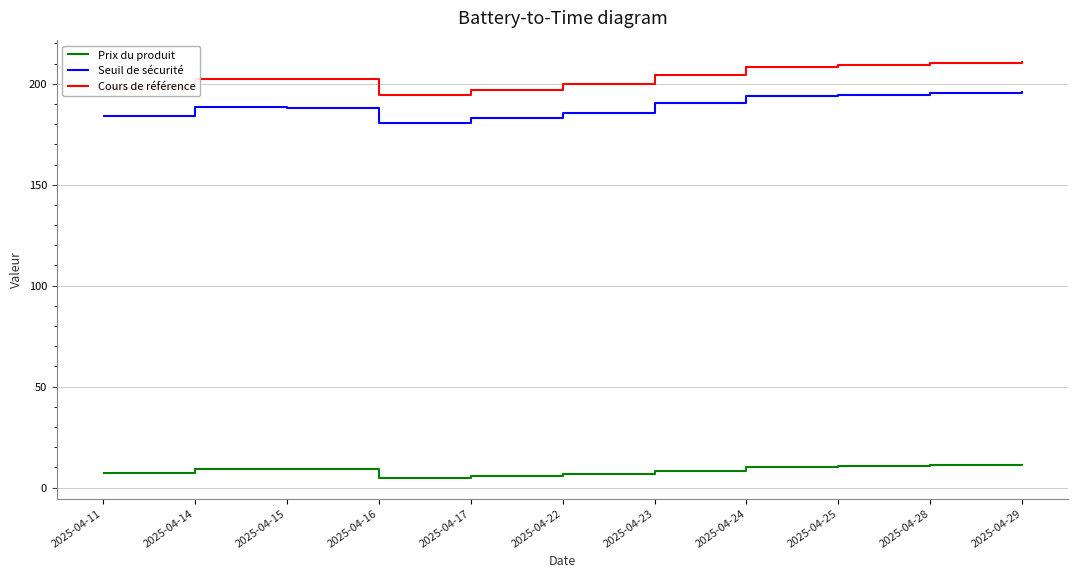

What is the difference between the Cours de référence values at 2025-04-14 and 2025-04-25?

6.8